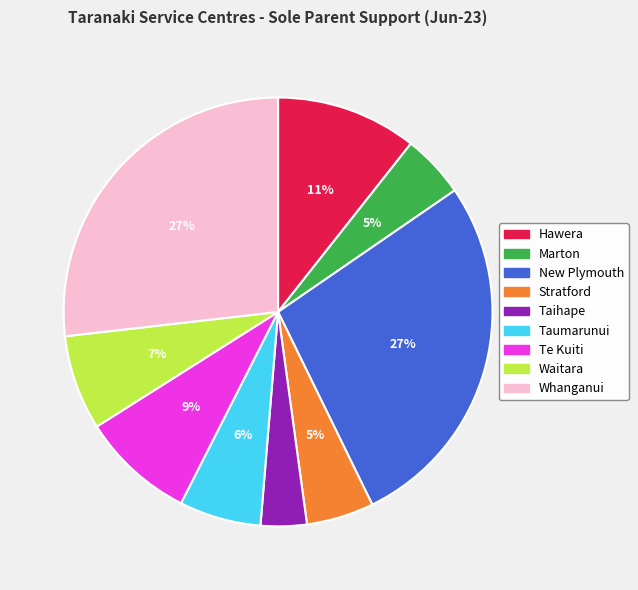

Is there any slice that represents more than half of the pie?

No